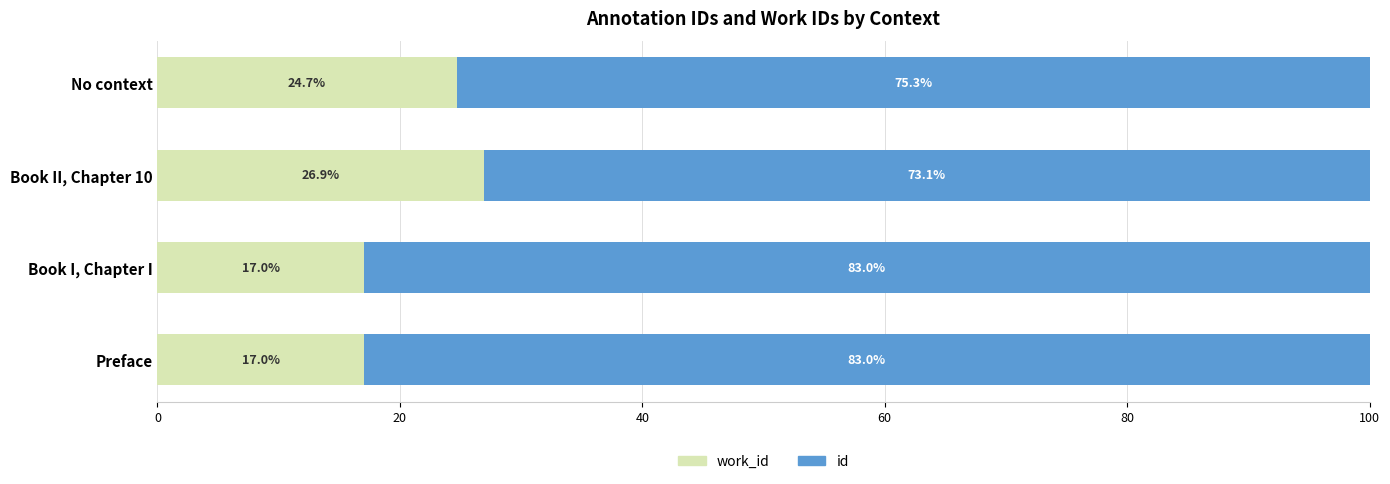

What is the total value across all series at No context?

100.0